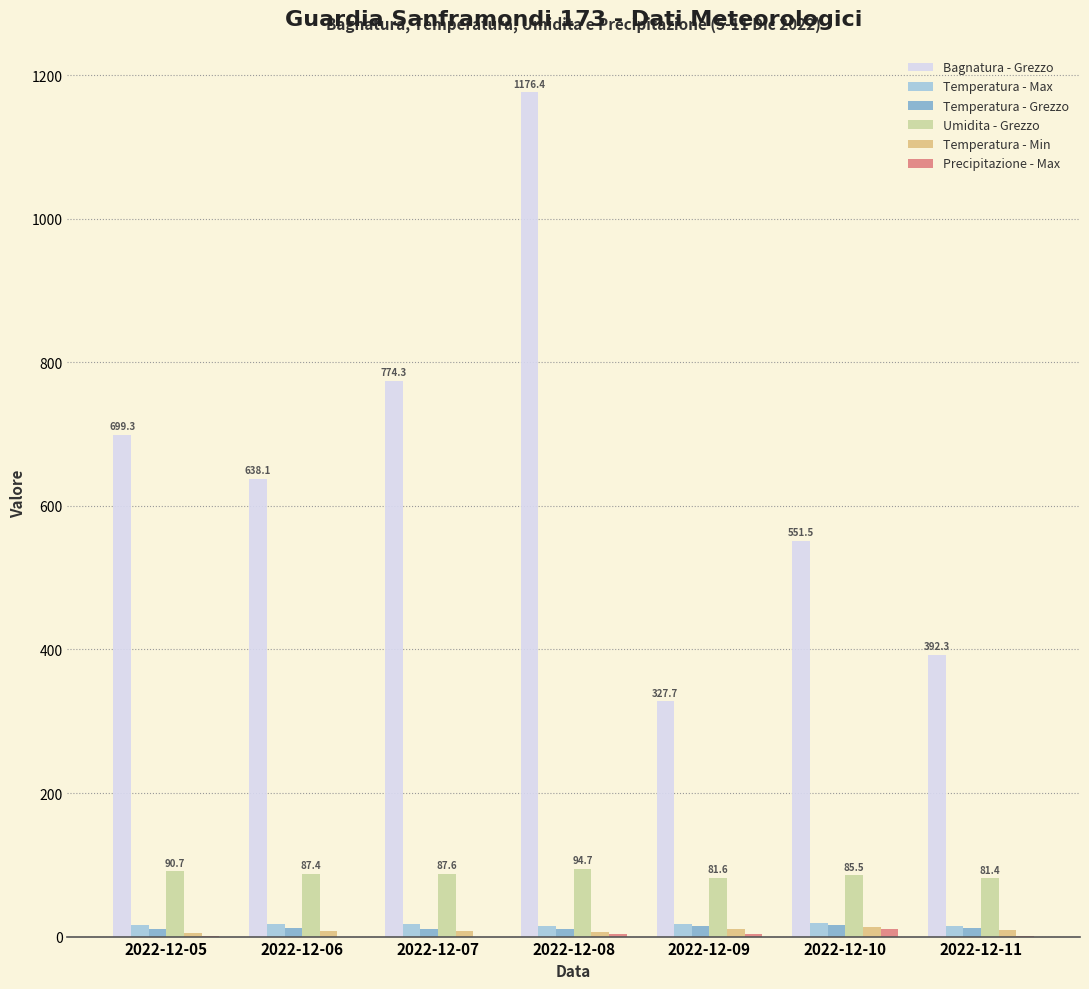

Is it true that Umidita - Grezzo equals 90.7 at 2022-12-05?

True